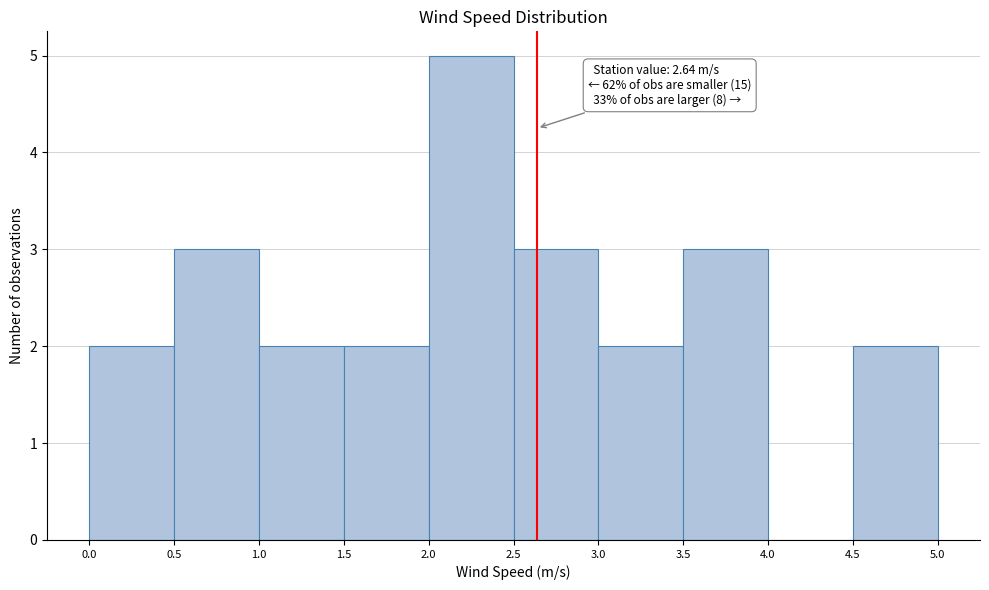

Over which range of the x-axis is the bar tallest?

2.0 to 2.5